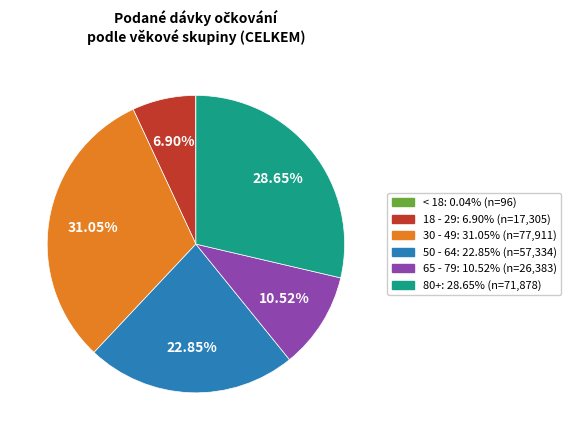

What is the largest slice in the pie chart?

30 - 49